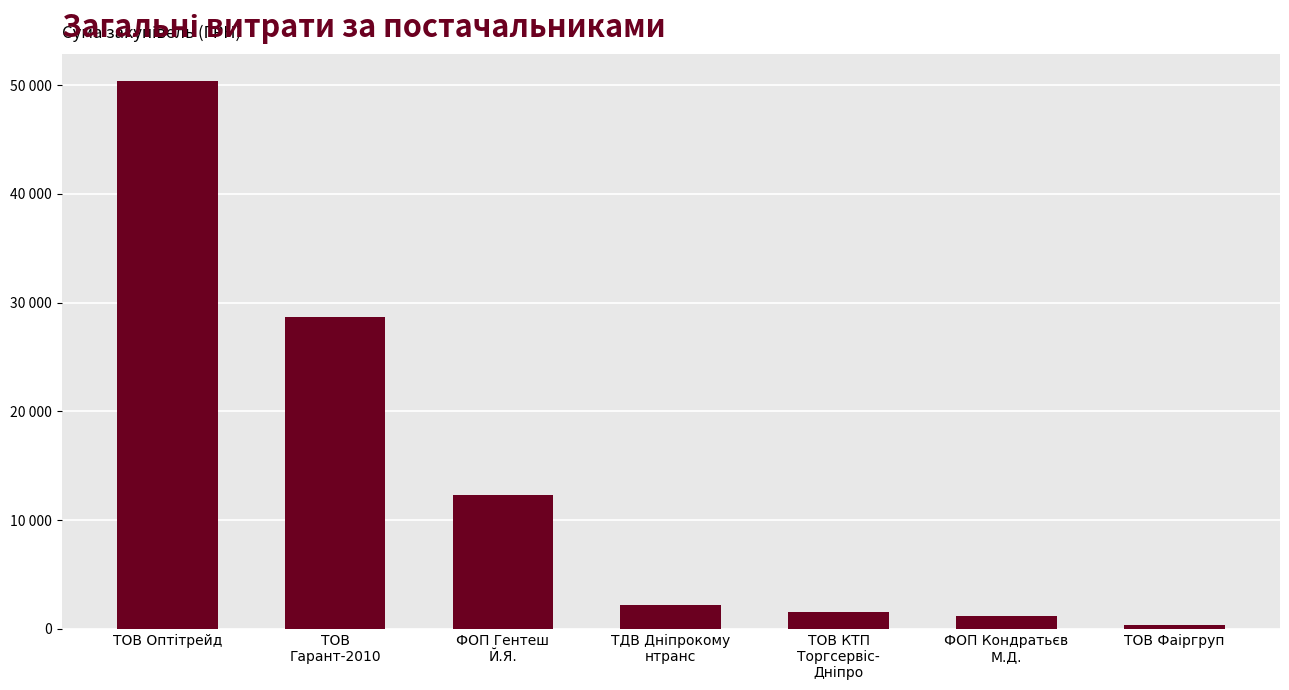

Does the chart contain any negative values?

No